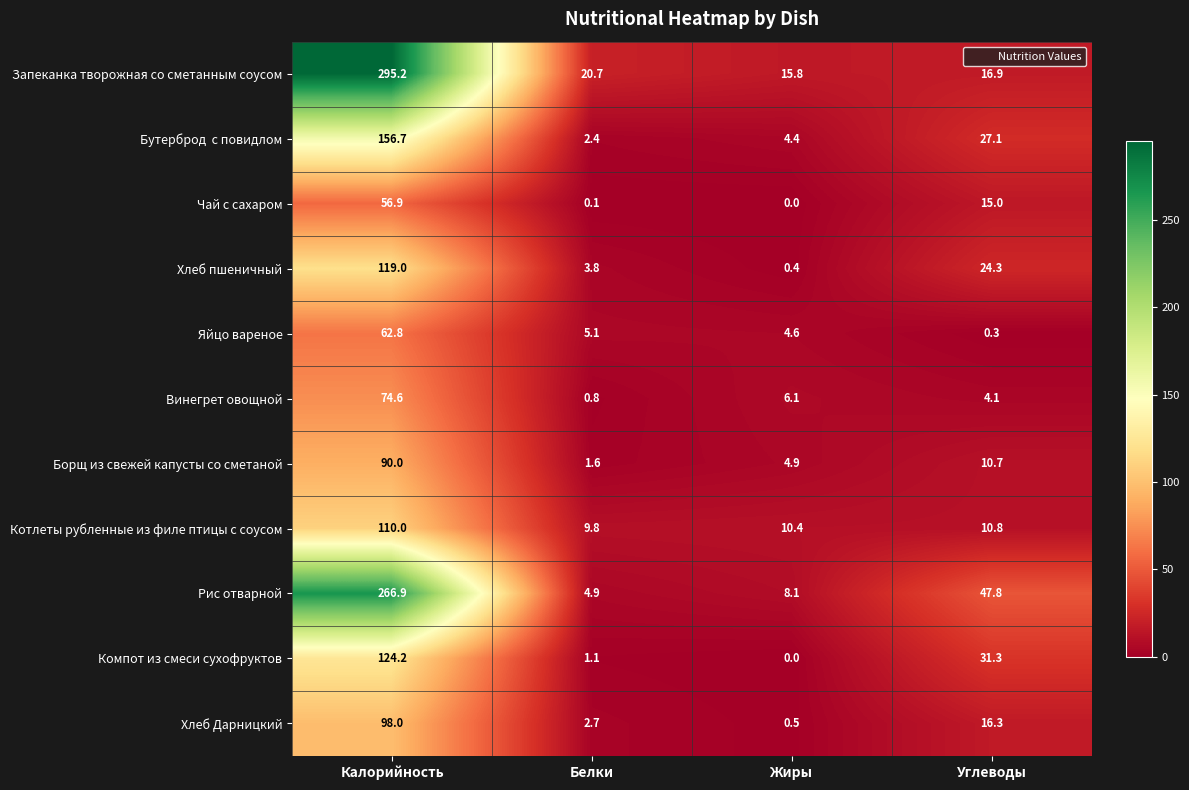

Which series has the largest total across all categories?

Запеканка творожная со сметанным соусом